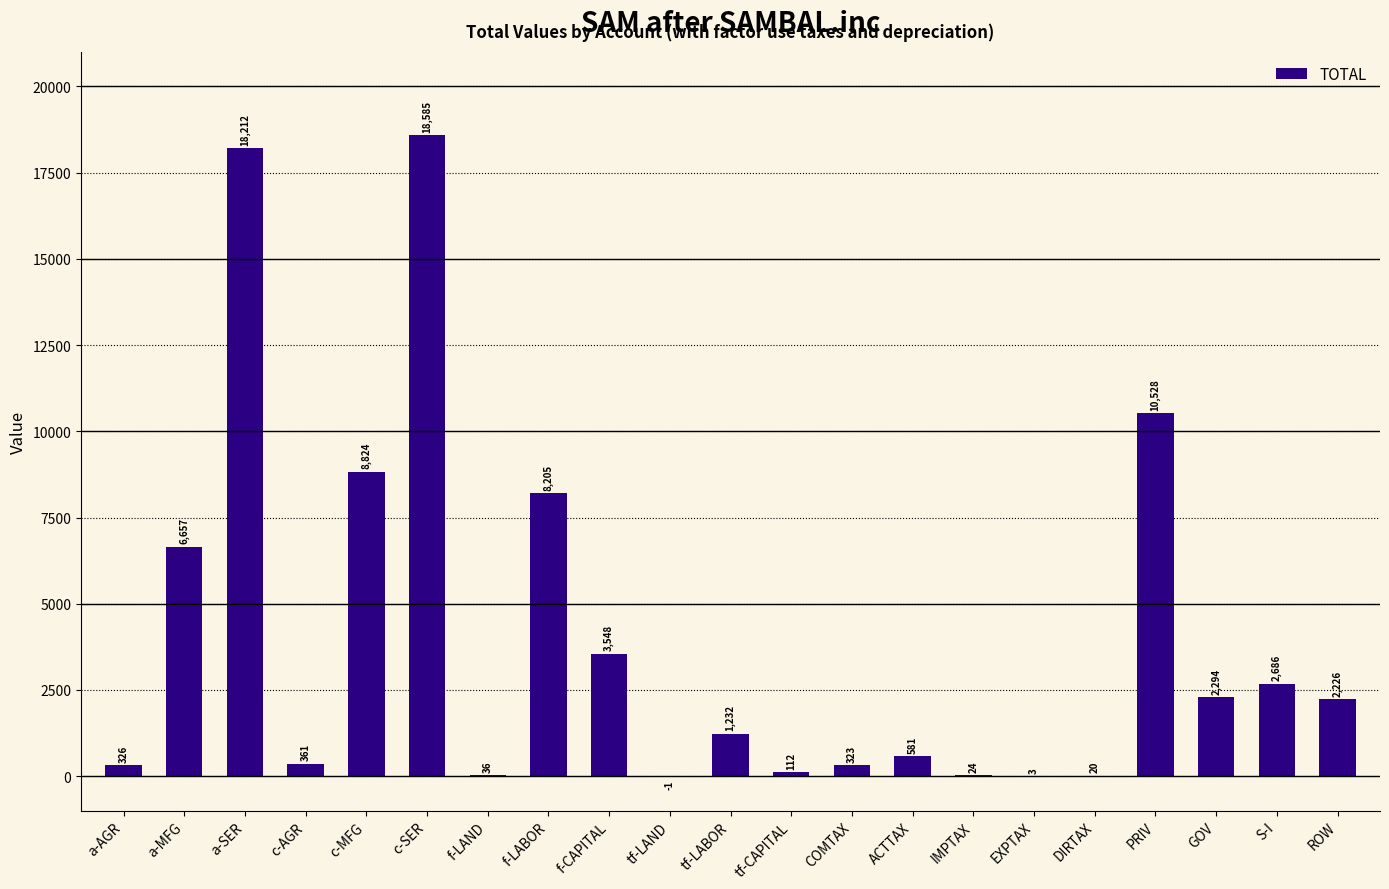

Where is the data nearest to the value 9291?

c-MFG